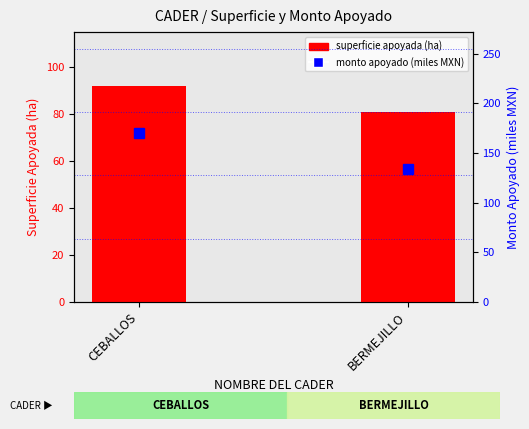

At which category is the sum across all series the highest?

CEBALLOS